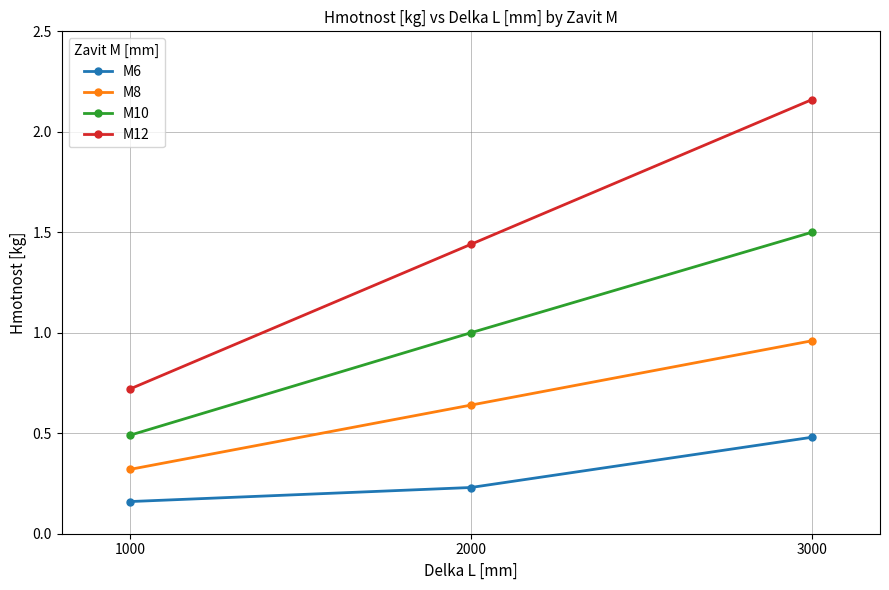

At which label is M6 closest to 0?

1000